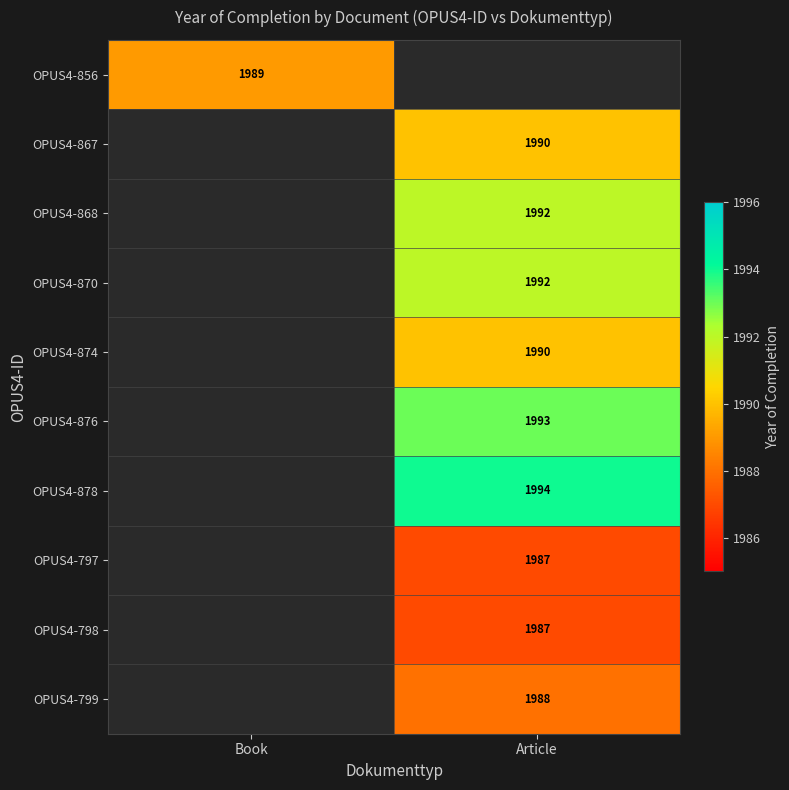

What is the greatest value displayed?

1994.0